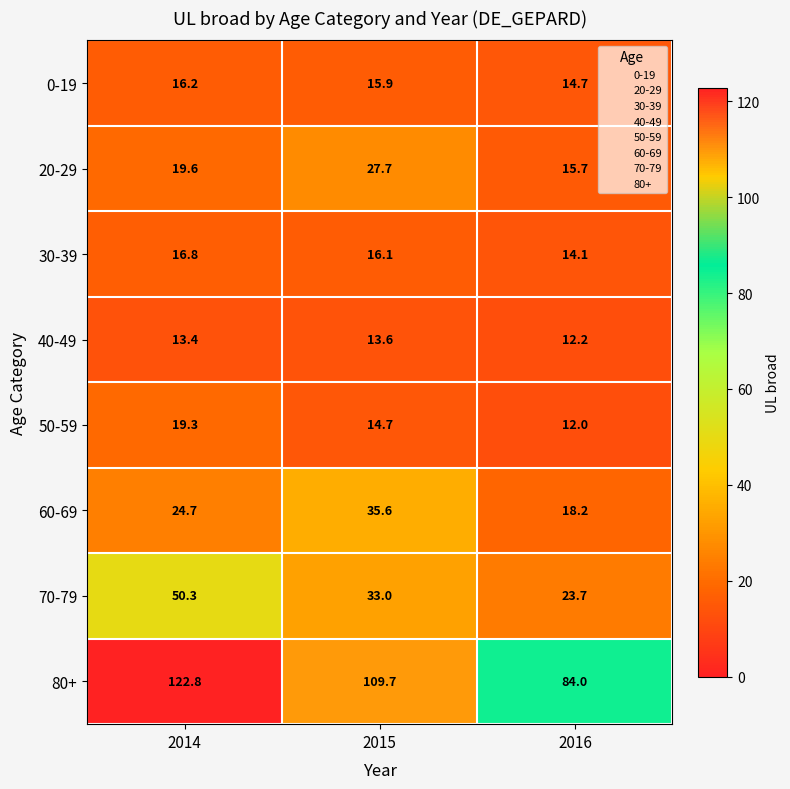

At which category is the sum across all series the highest?

2014